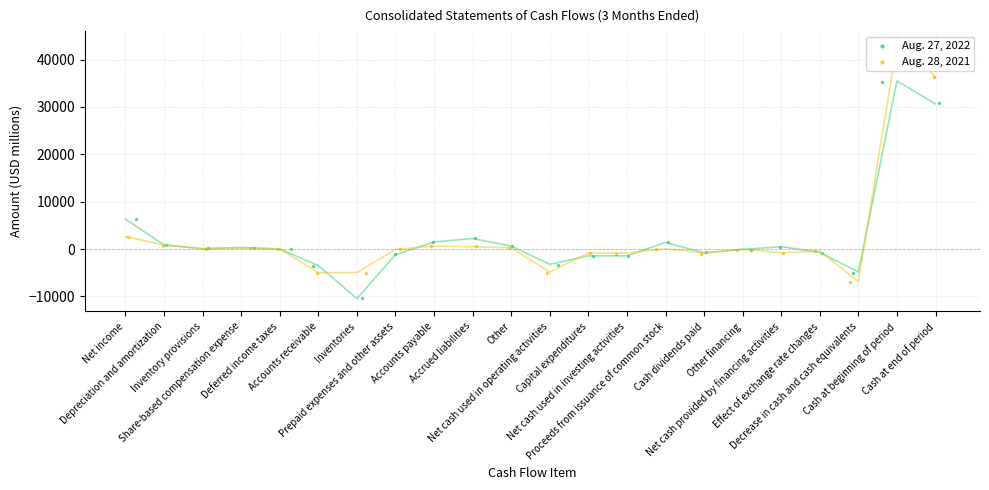

Which series reaches the maximum Y coordinate?

Aug. 28, 2021